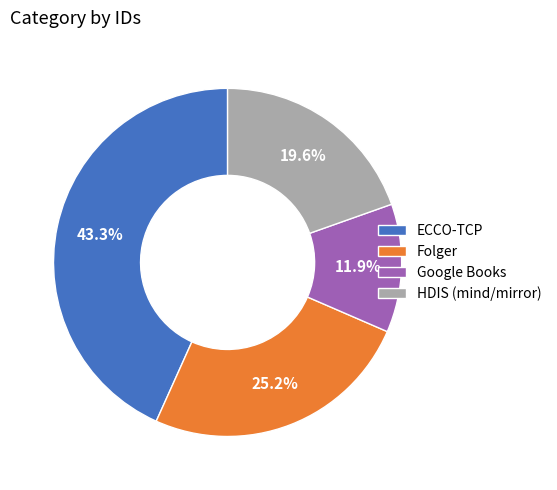

Rank the categories by value from lowest to highest.

Google Books, HDIS (mind/mirror), Folger, ECCO-TCP